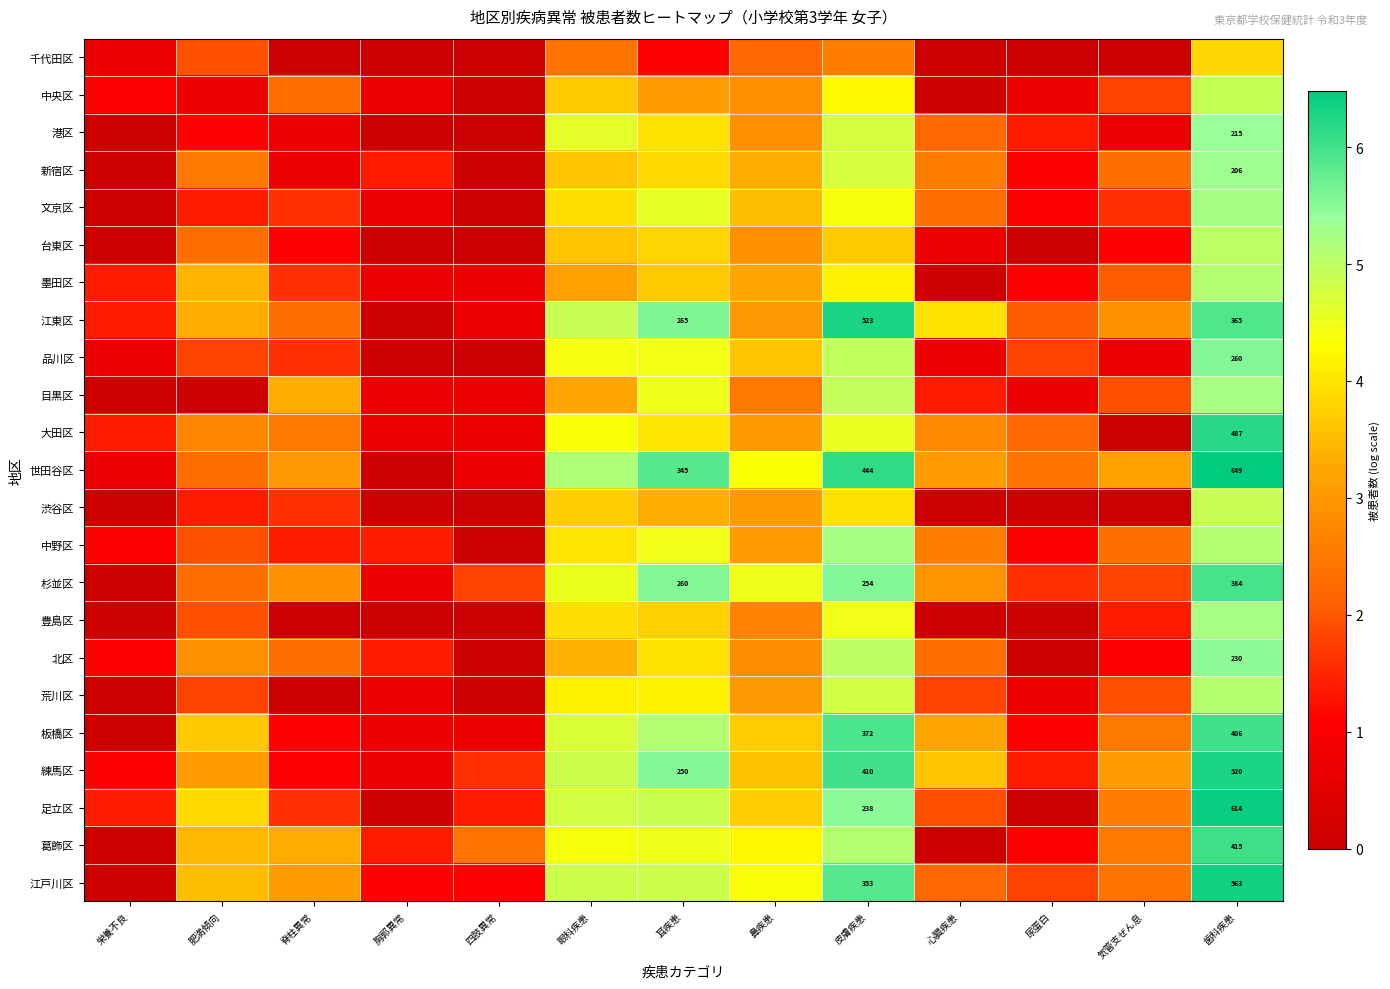

Which series changed the most between 脊柱異常 and 眼科疾患?

荒川区